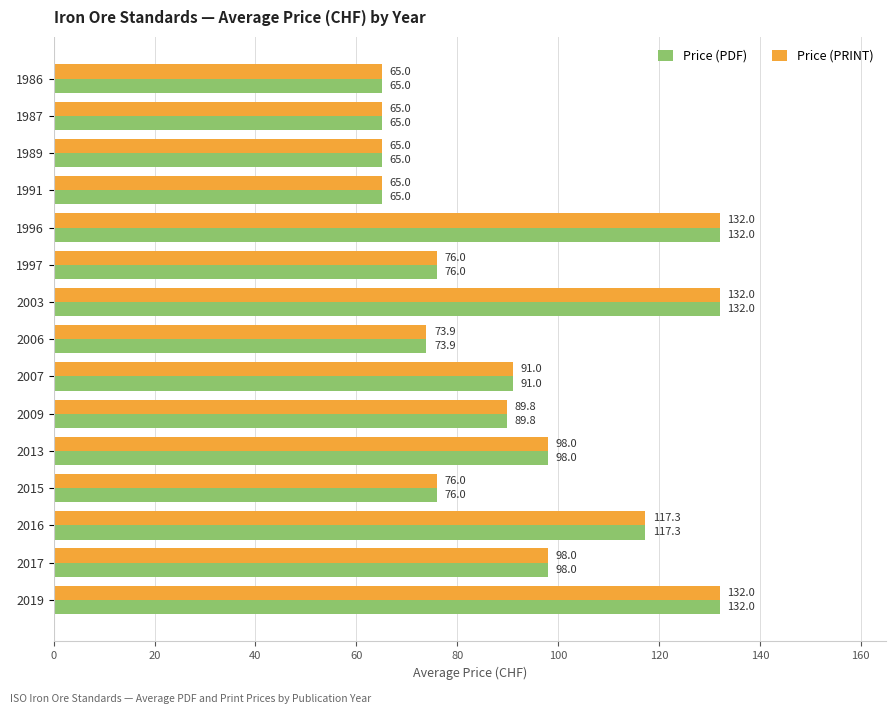

What is the total value across all series at 1989?

130.0